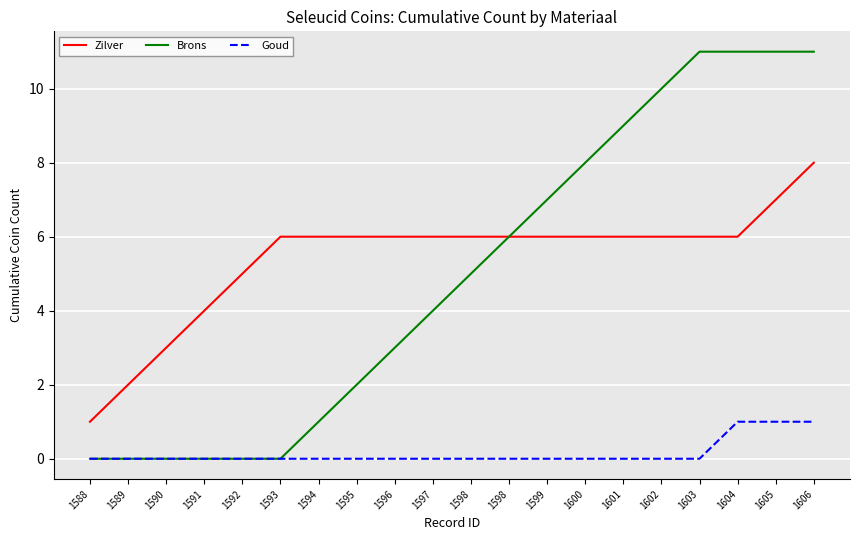

Does the chart have visible grid lines?

Yes